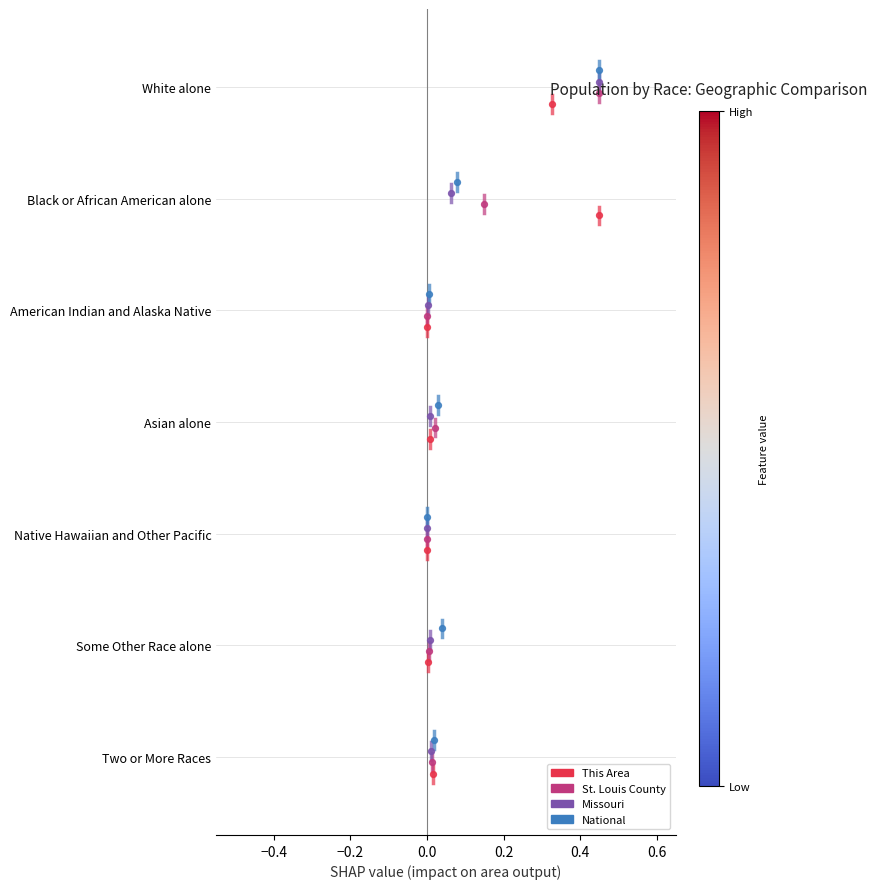

Which series has the widest spread of Y values?

This Area